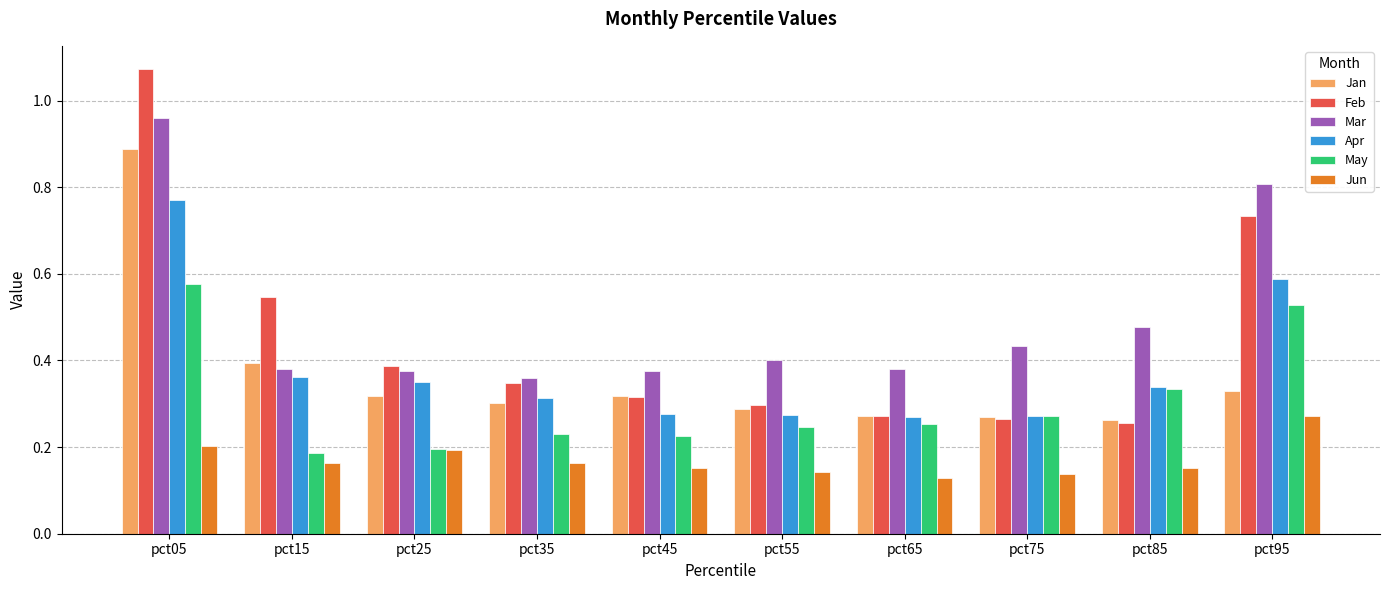

Count the number of categories in the chart.

10